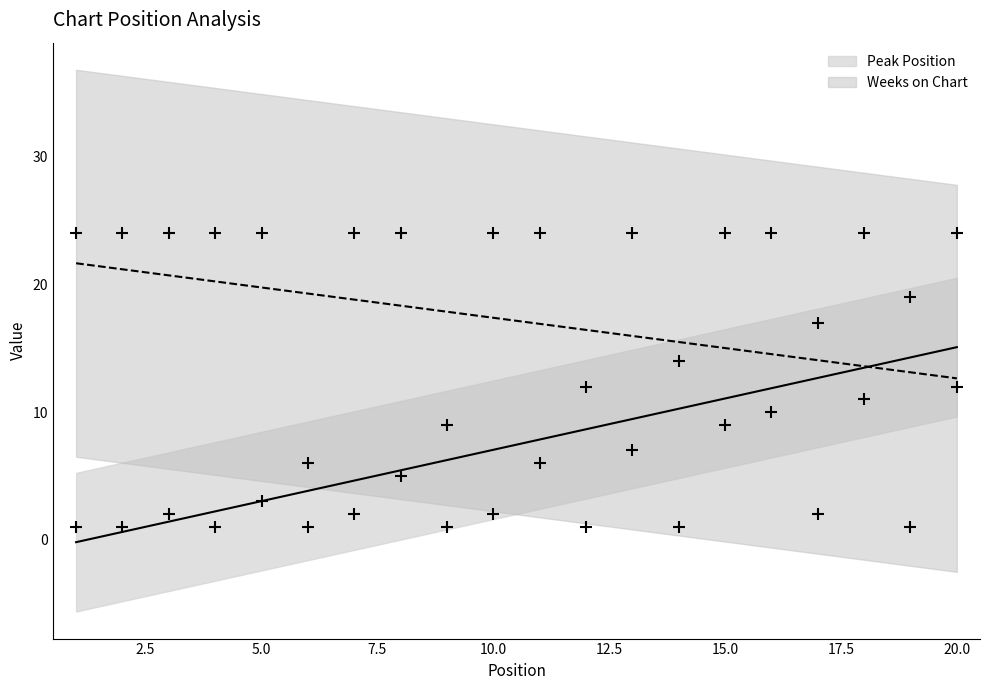

Which series has the largest total across all categories?

Weeks on Chart